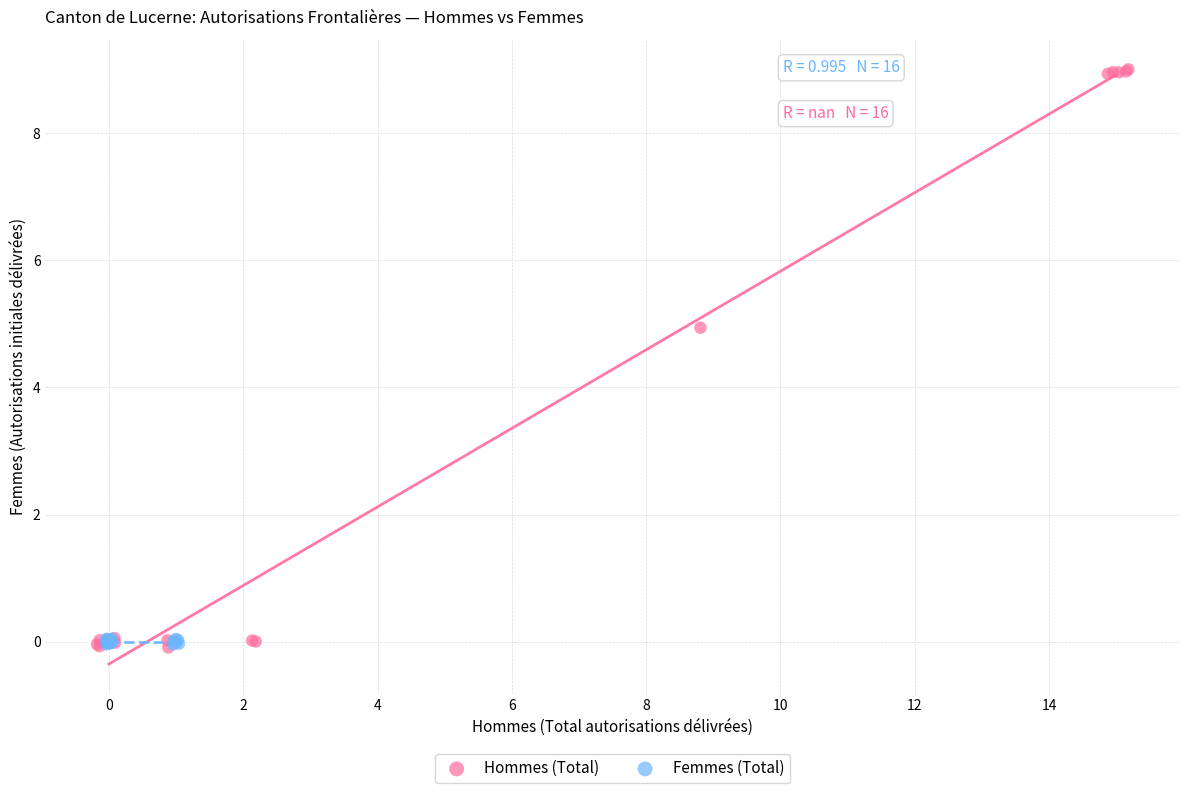

Which series contains the highest Y value?

Hommes (Total)